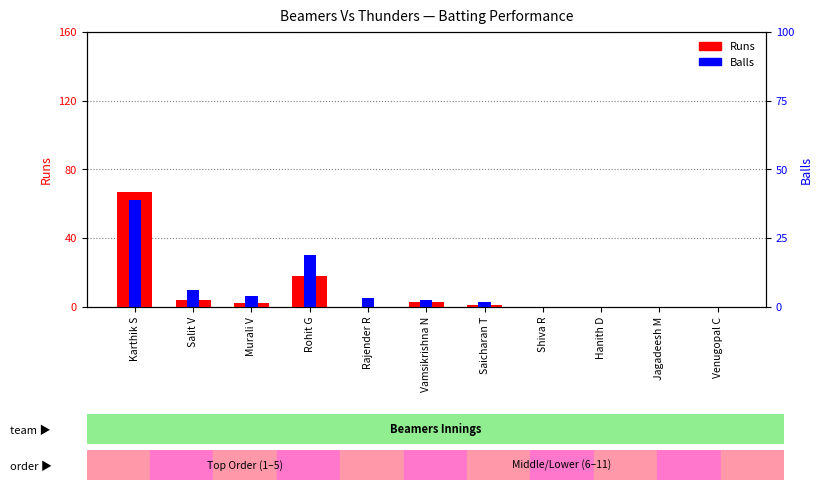

Which category has the lowest value across all series?

Rajender R